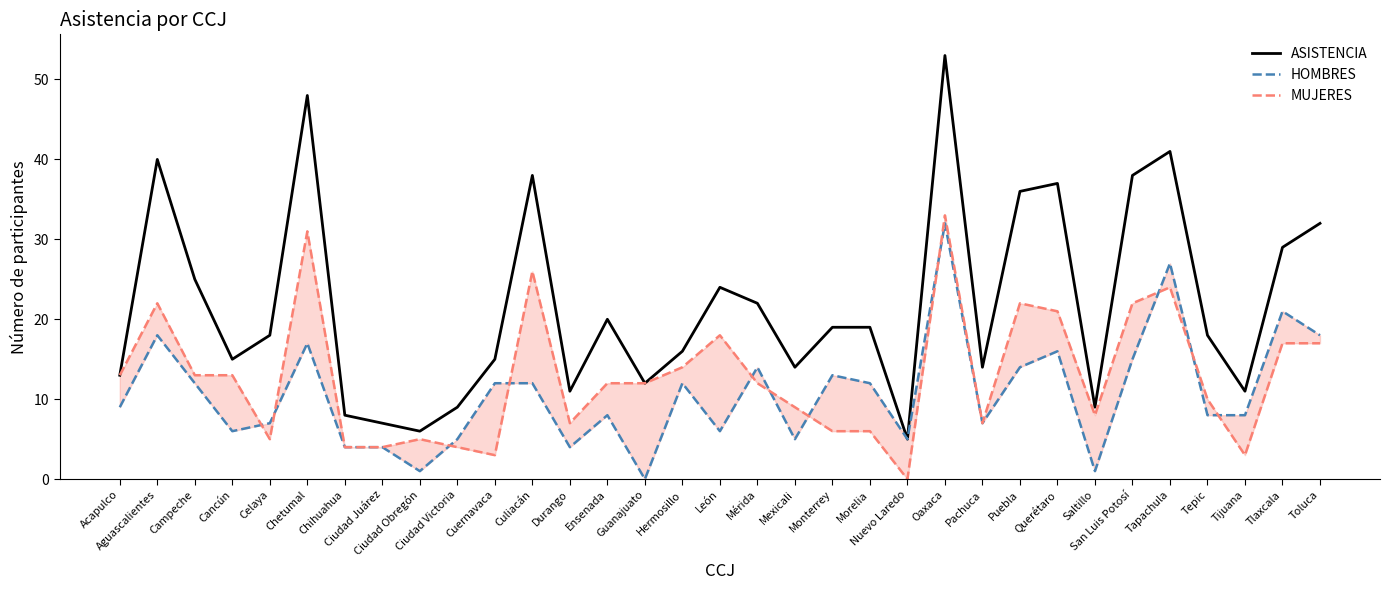

At which category is the sum across all series the highest?

Oaxaca